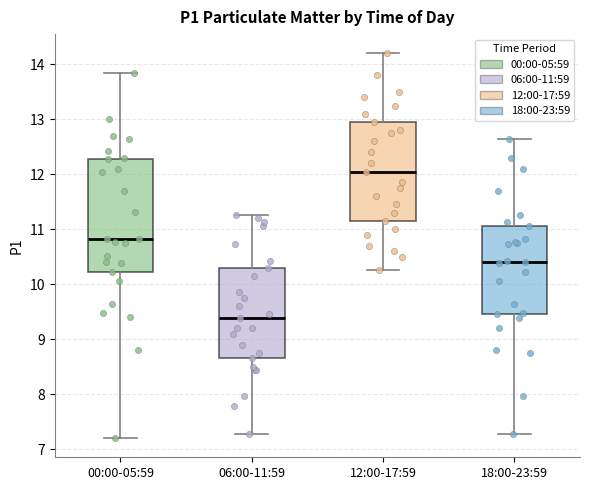

Where does the lower whisker of the box for 00:00-05:59 end on the y-axis? The values are not printed on the chart, so give them approximately, as read against the axis.

7.2